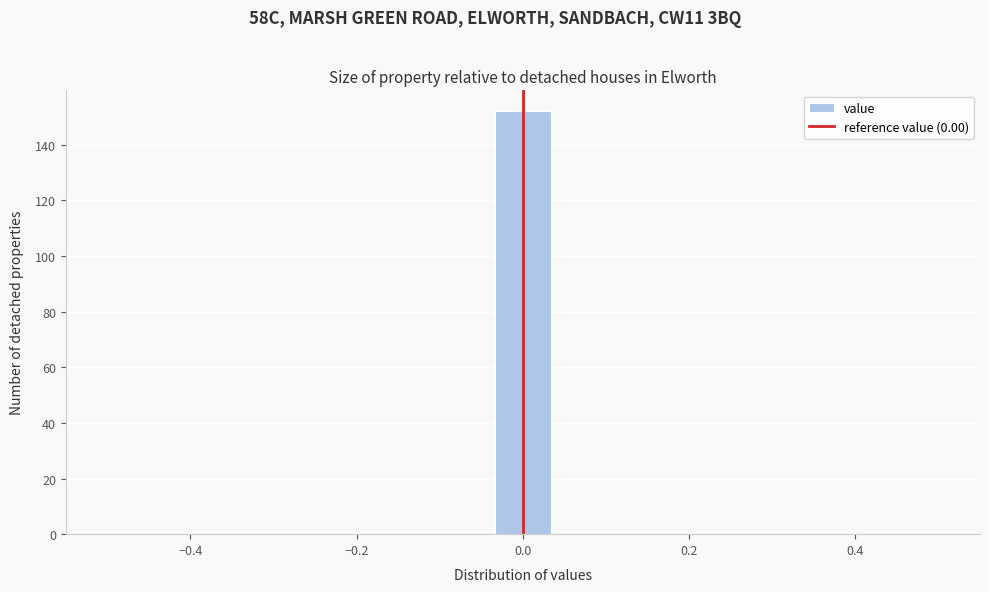

Read against the x-axis, roughly where is the centre of the tallest bar?

0.00